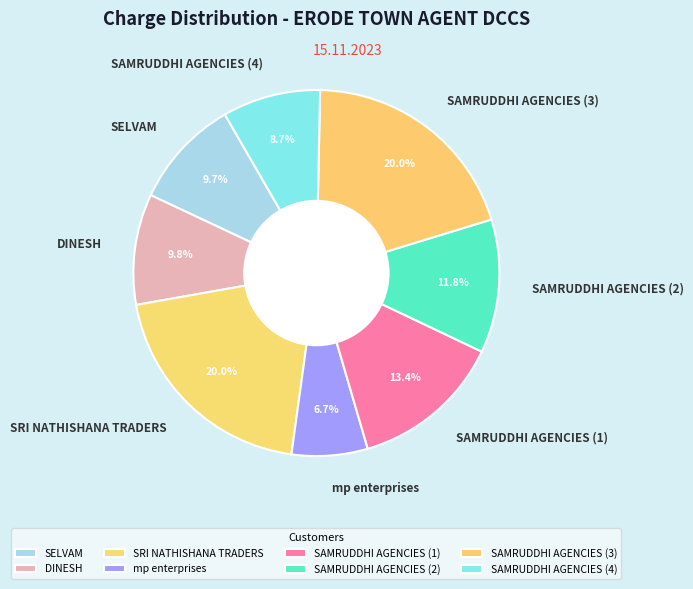

How much of the chart is everything except SAMRUDDHI AGENCIES (1)?

86.6%